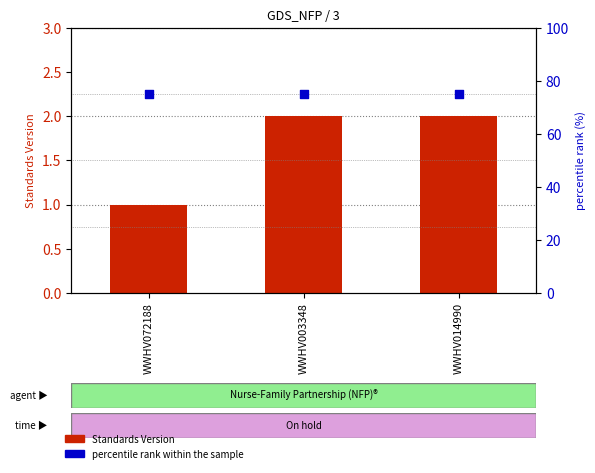

At how many categories does at least one series exceed 16?

3